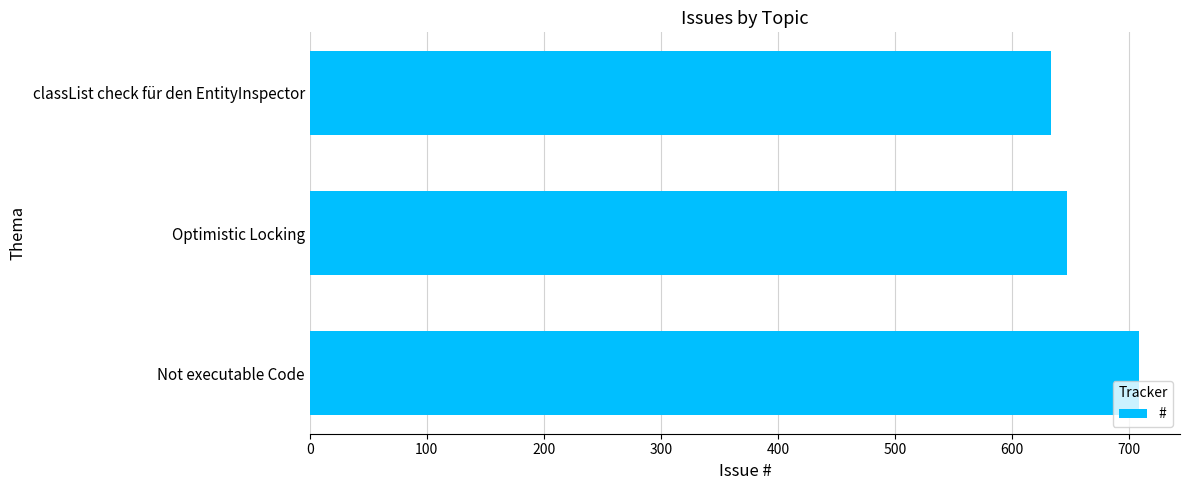

Where is the data nearest to the value 670?

Optimistic Locking